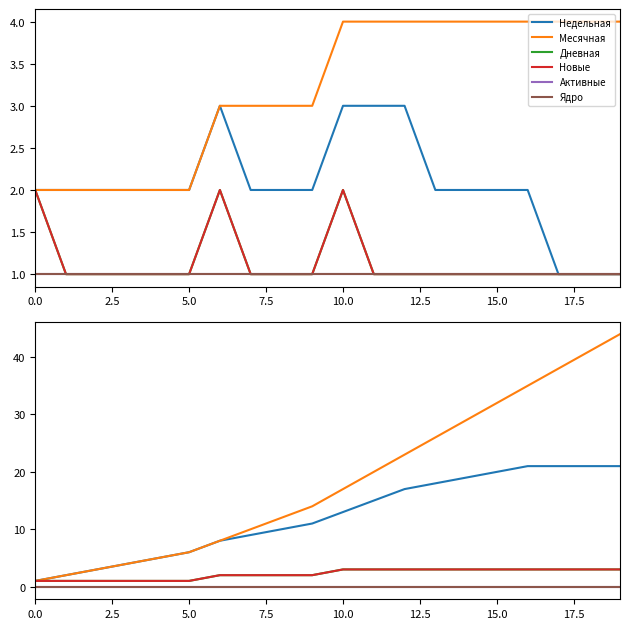

What are all the series names shown in the legend?

Недельная, Месячная, Дневная, Новые, Активные, Ядро